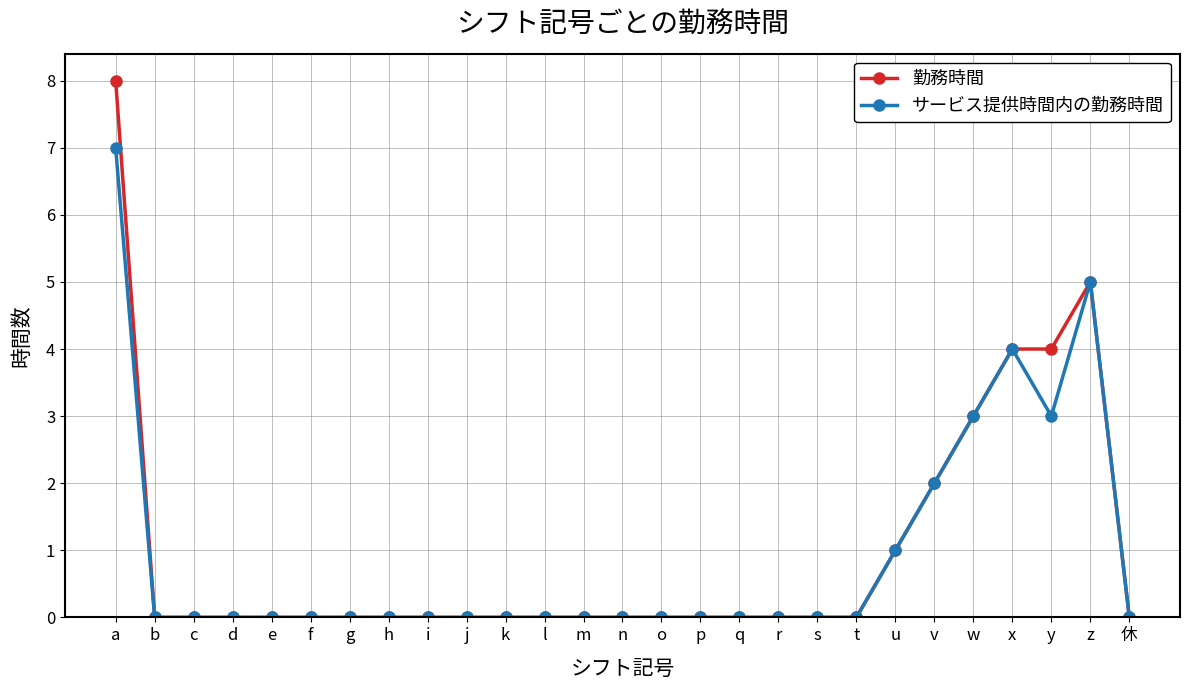

Reading left to right, transcribe all the data shown in this chart.

勤務時間: a=8	b=0	c=0	d=0	e=0	f=0	g=0	h=0	i=0	j=0	k=0	l=0	m=0	n=0	o=0	p=0	q=0	r=0	s=0	t=0	u=1	v=2	w=3	x=4	y=4	z=5	休=0
サービス提供時間内の勤務時間: a=7	b=0	c=0	d=0	e=0	f=0	g=0	h=0	i=0	j=0	k=0	l=0	m=0	n=0	o=0	p=0	q=0	r=0	s=0	t=0	u=1	v=2	w=3	x=4	y=3	z=5	休=0